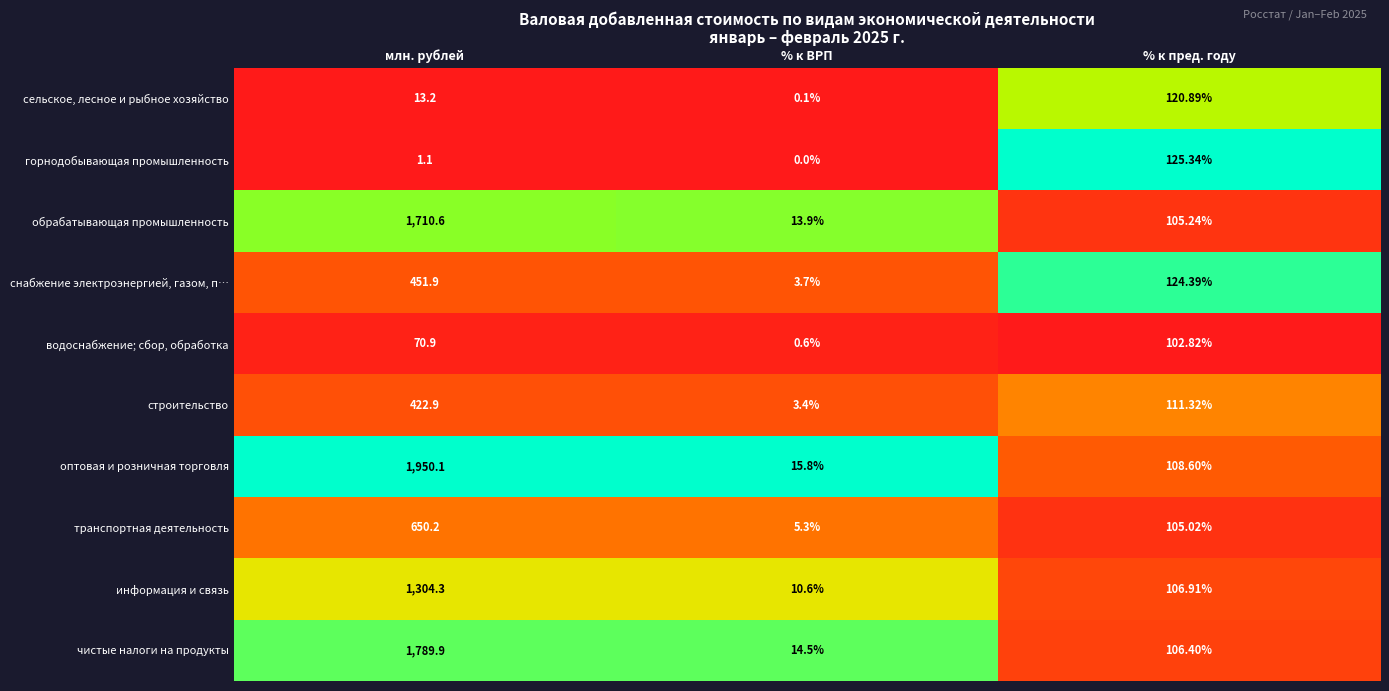

Which category has the lowest value in the чистые налоги на продукты series?

% к ВРП